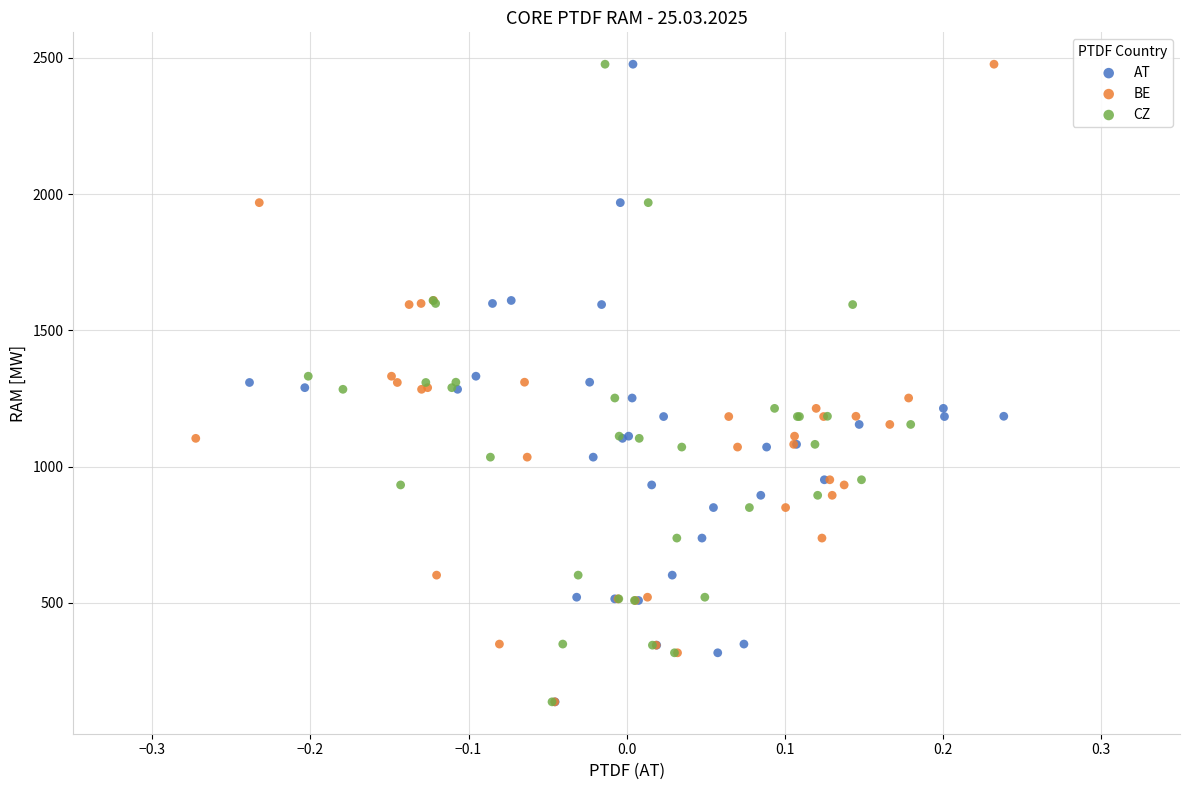

What are all the series names shown in the legend?

AT, BE, CZ